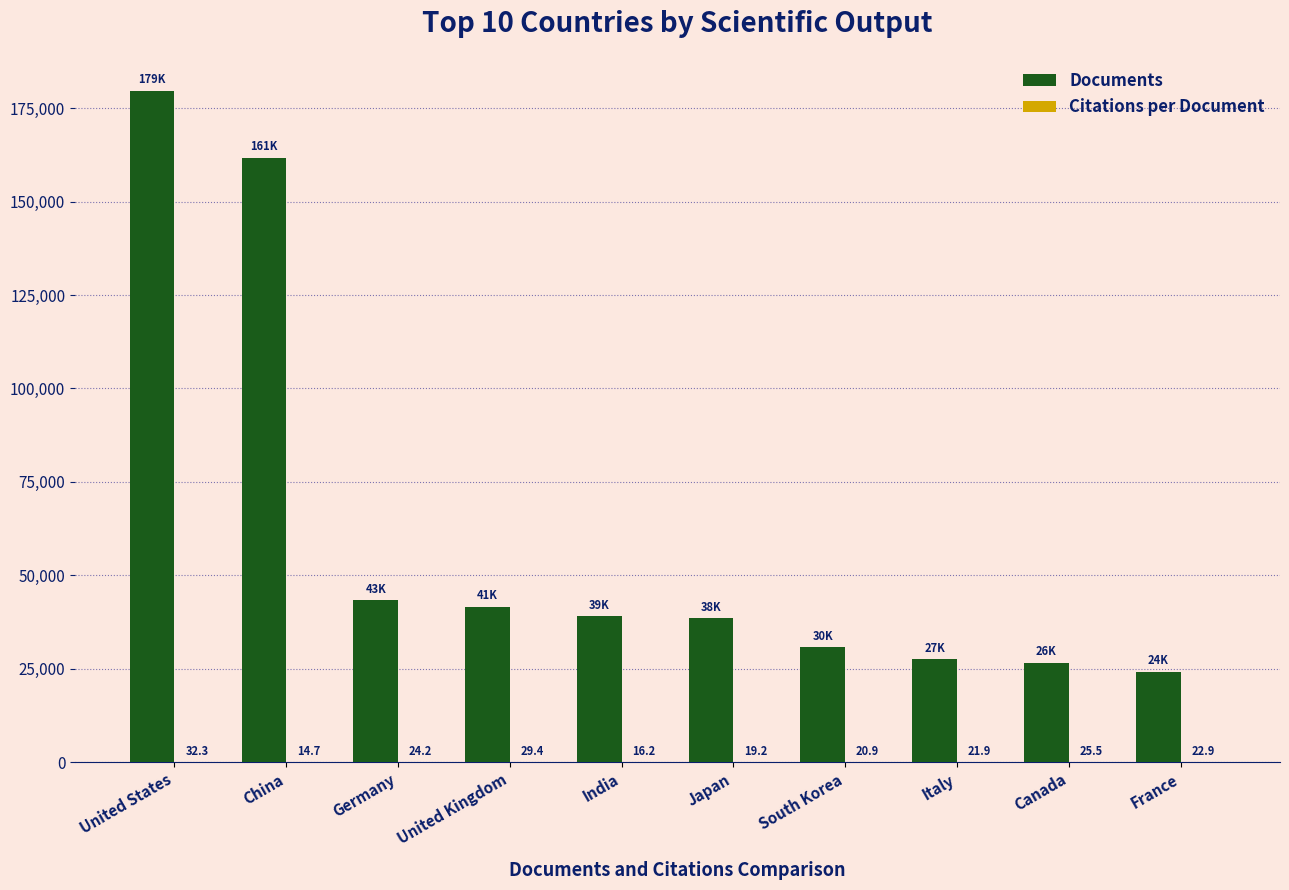

How many groups of bars are there?

10